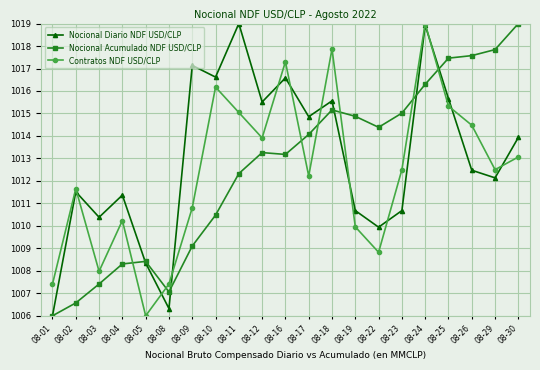

What is the total value across all series at 08-22?

3033.2